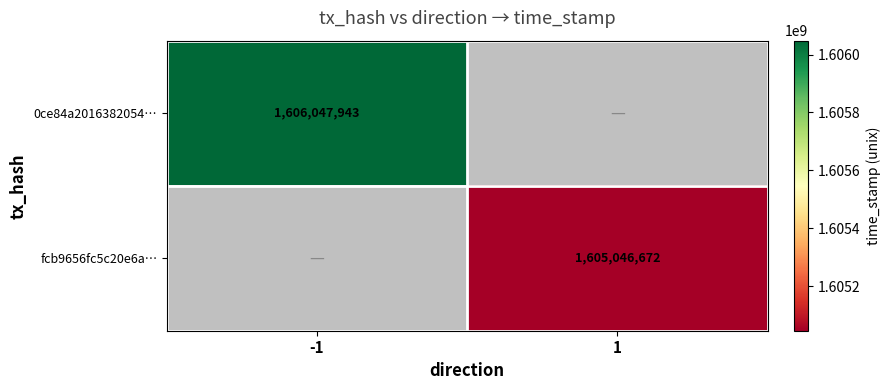

Is it true that fcb9656fc5c20e6a… equals 1605046672 at 1?

True